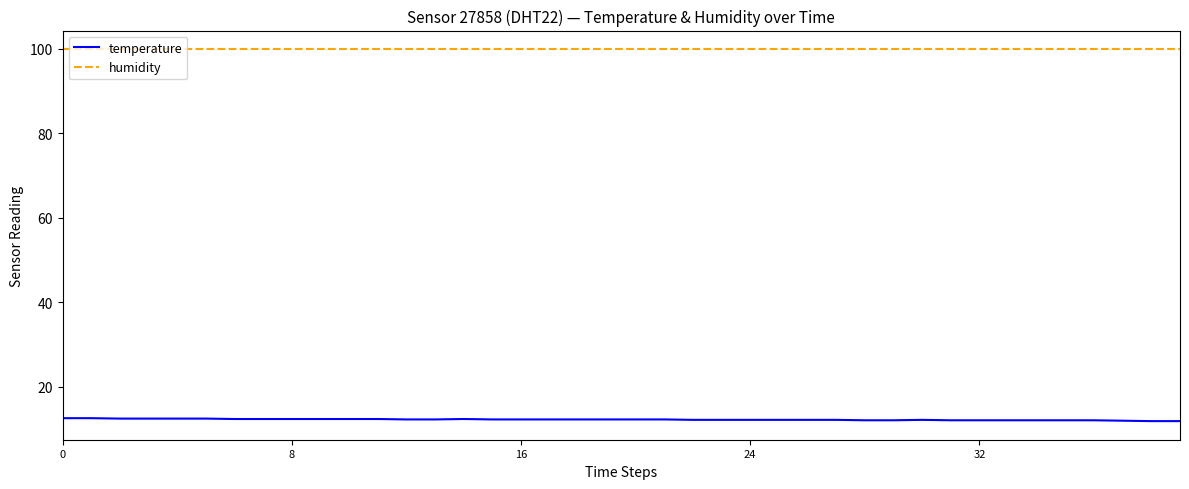

Is this an area chart (filled region under the line)?

No